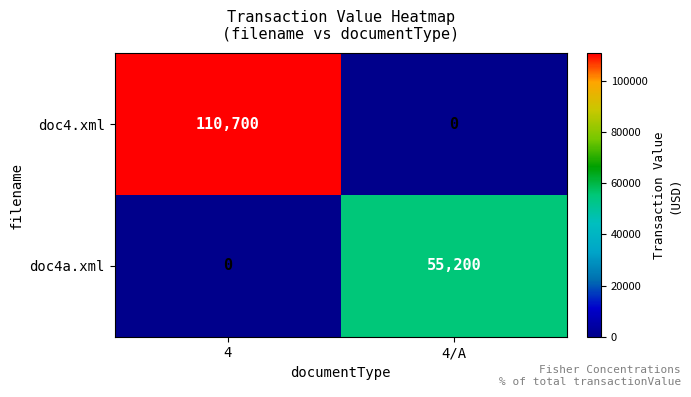

Rank the series at 4/A from highest to lowest value.

doc4a.xml, doc4.xml